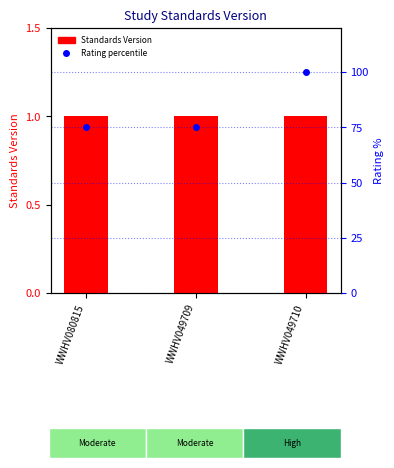

Which has a higher value, WWHV049709 or WWHV049710?

WWHV049709